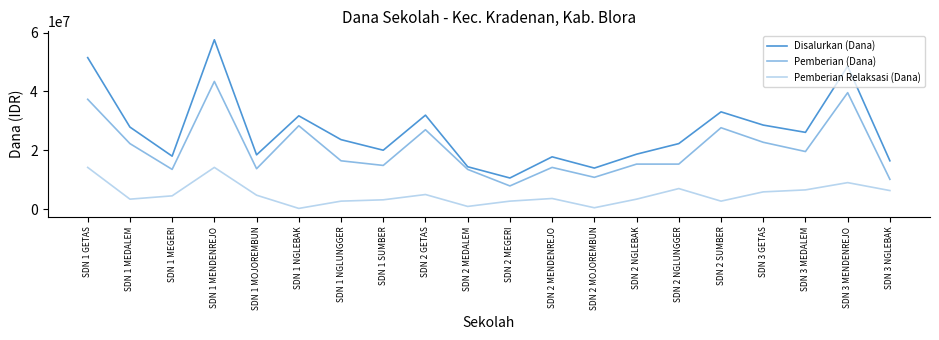

How many lines are shown in the chart?

3